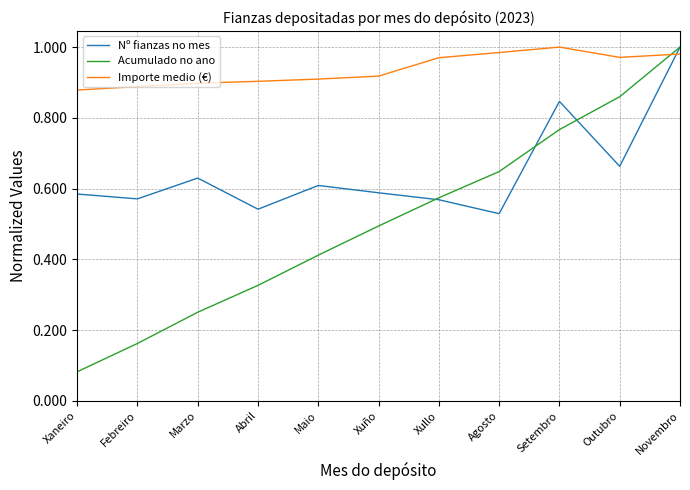

How many categories are shown in the chart?

11